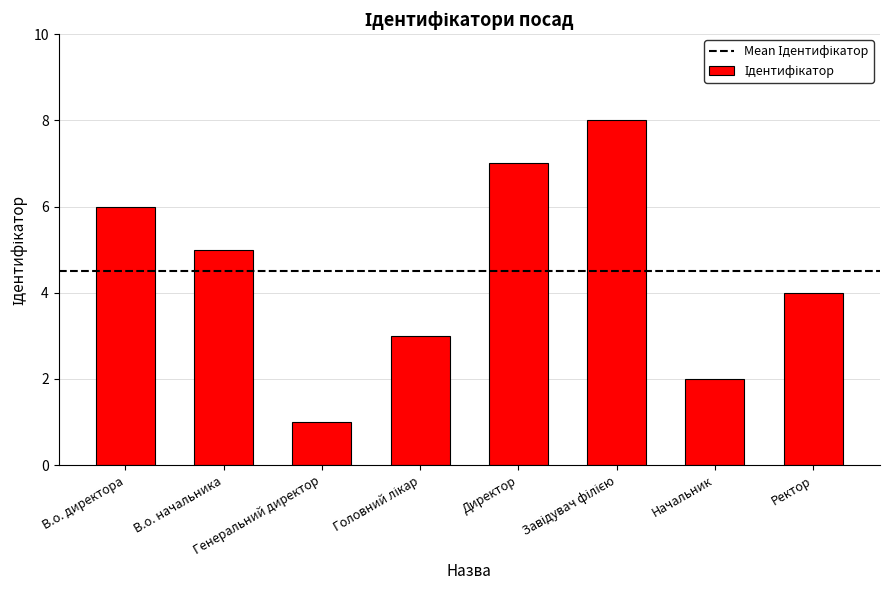

What is the greatest value displayed?

8